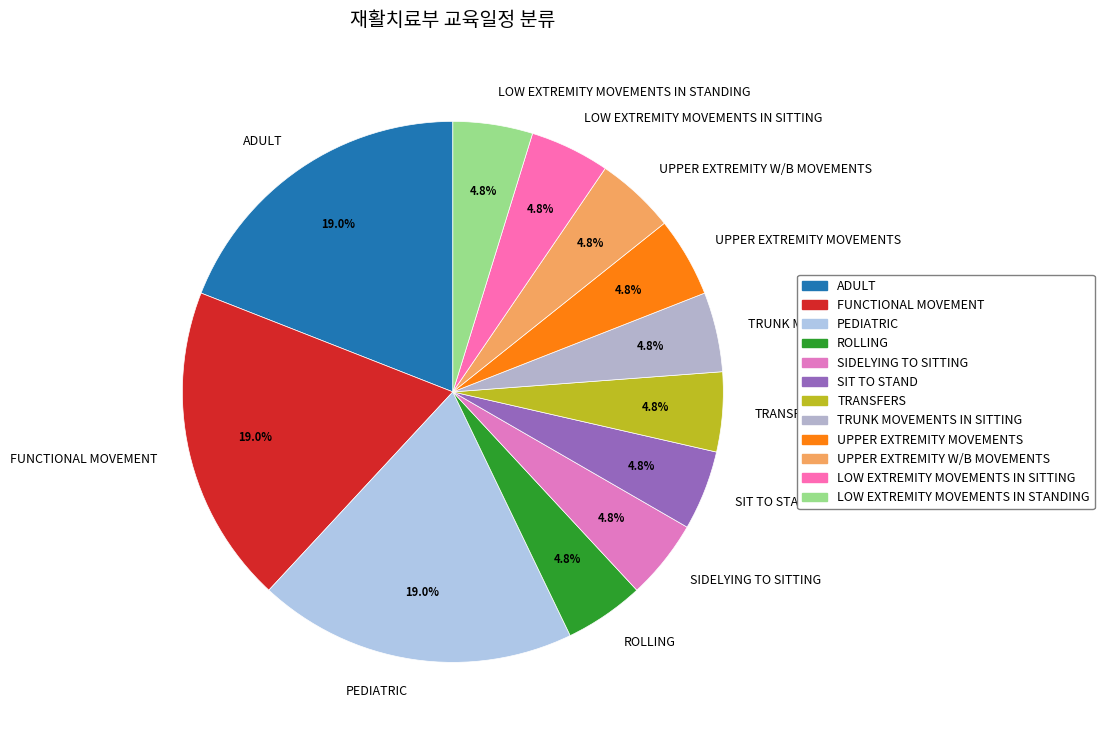

What portion of the pie excludes SIT TO STAND?

95.2%